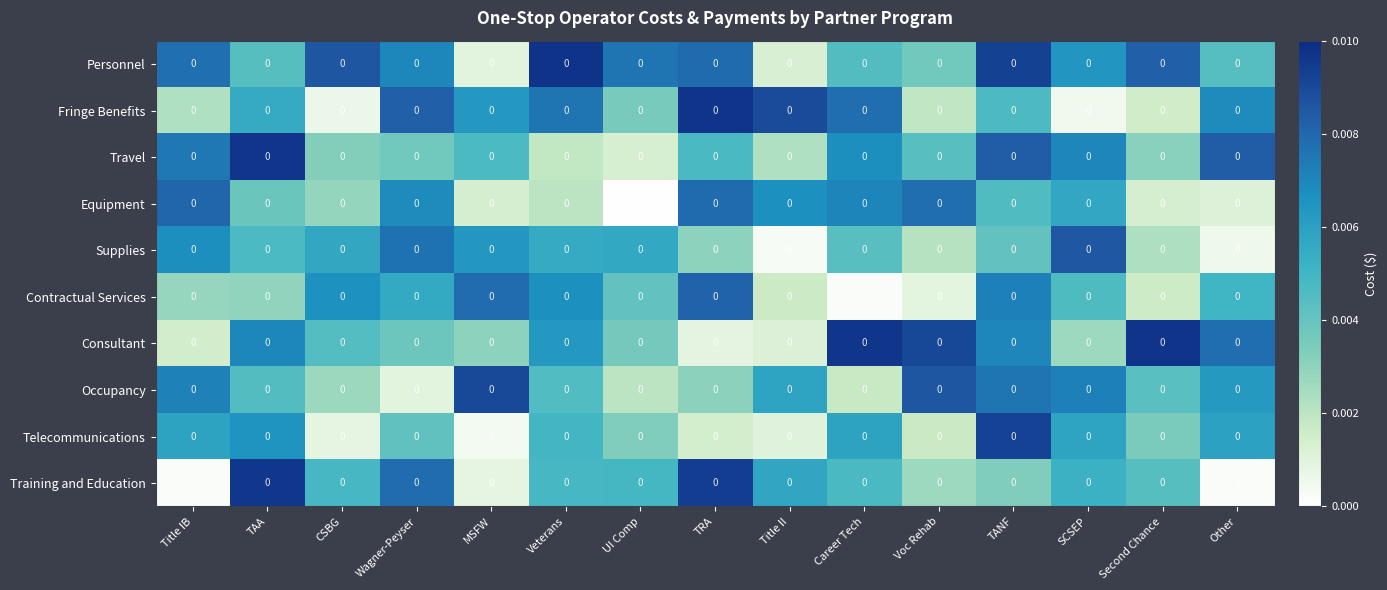

The Contractual Services series shows 0.0 at Title II. True or false?

False